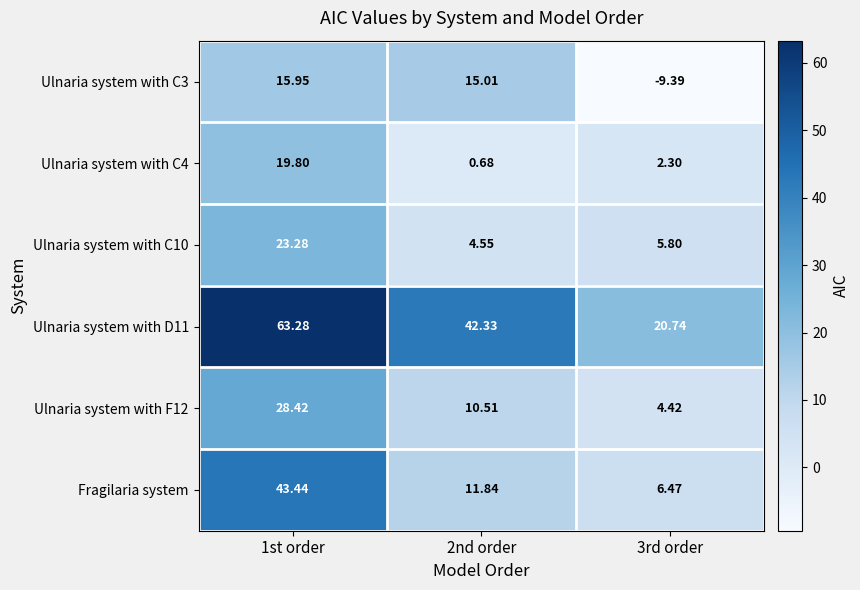

How many series are shown in this chart?

6